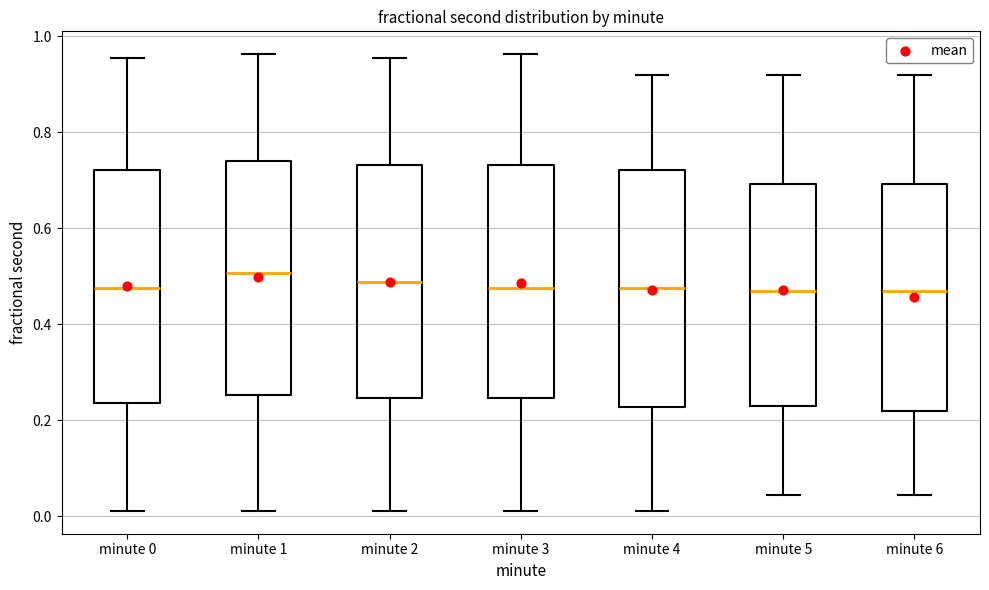

Reading left to right, transcribe this box plot: for each box, give where its median line is, the range the box spans, and where its two whiskers end, as read against the y-axis. The values are not printed on the chart, so give them approximately, as read against the axis.

minute 0: median 0.48, box 0.24 to 0.72, whiskers 0.02 to 0.96
minute 1: median 0.50, box 0.26 to 0.74, whiskers 0.02 to 0.96
minute 2: median 0.48, box 0.24 to 0.74, whiskers 0.02 to 0.96
minute 3: median 0.48, box 0.24 to 0.74, whiskers 0.02 to 0.96
minute 4: median 0.48, box 0.22 to 0.72, whiskers 0.02 to 0.92
minute 5: median 0.46, box 0.24 to 0.70, whiskers 0.04 to 0.92
minute 6: median 0.46, box 0.22 to 0.70, whiskers 0.04 to 0.92